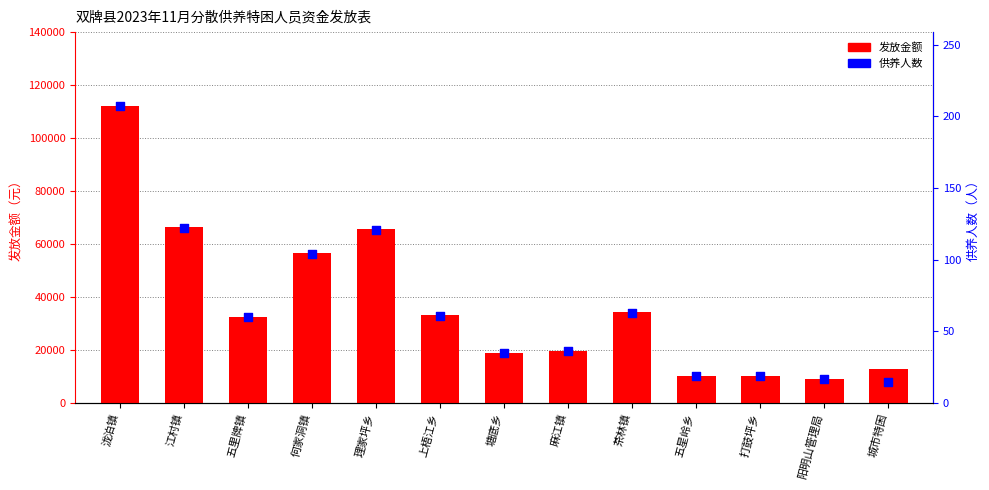

Which series has the largest Y range (max minus min)?

发放金额